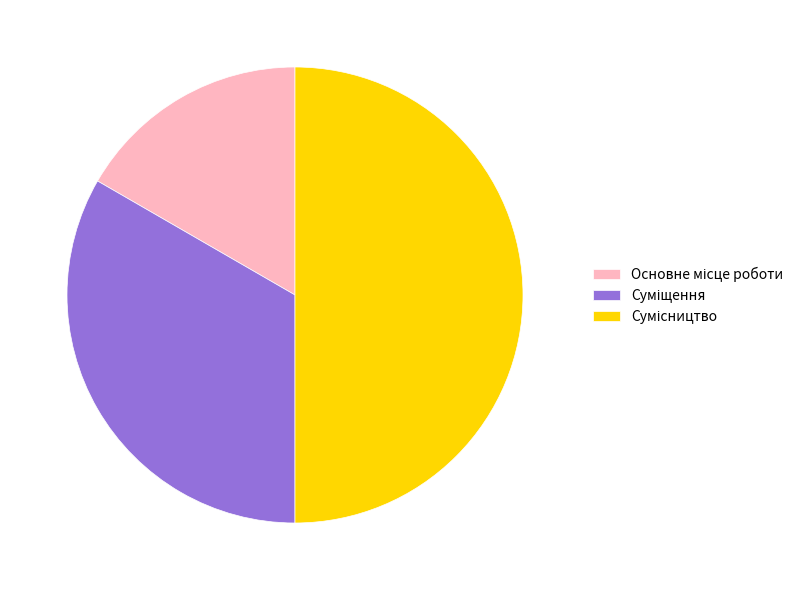

To the nearest percent, what portion does Сумісництво represent?

50%